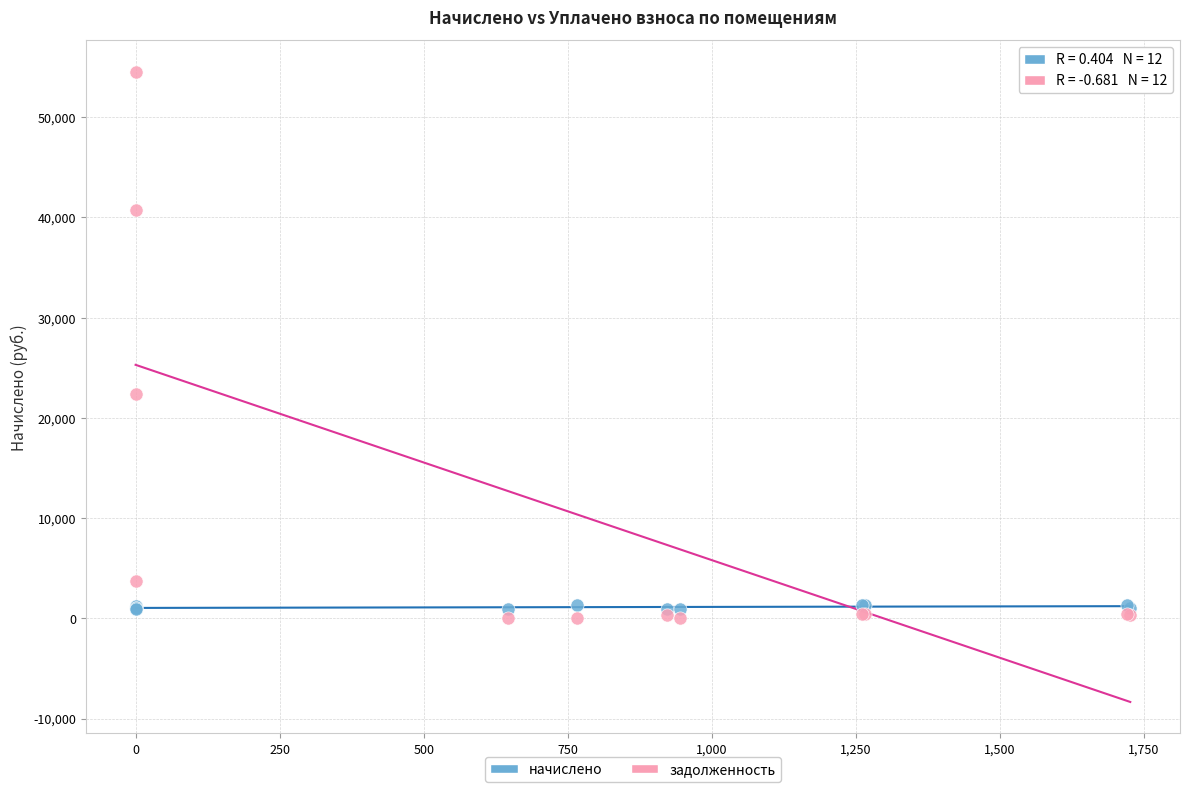

Across all series, what Y value is closest to 27271?

22391.0